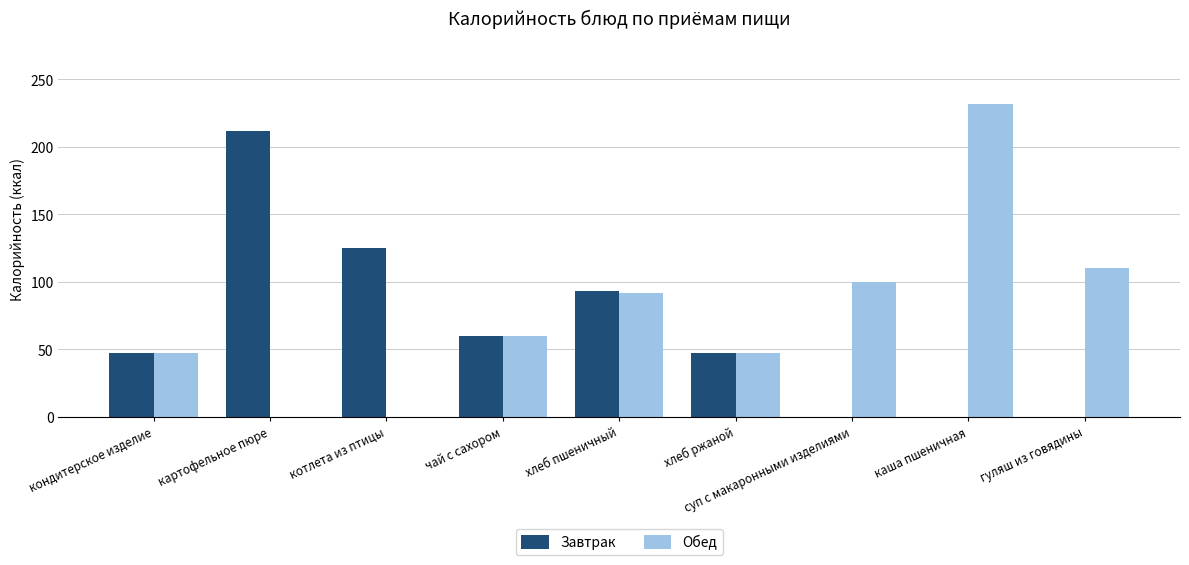

What is the sum of all Завтрак values?

584